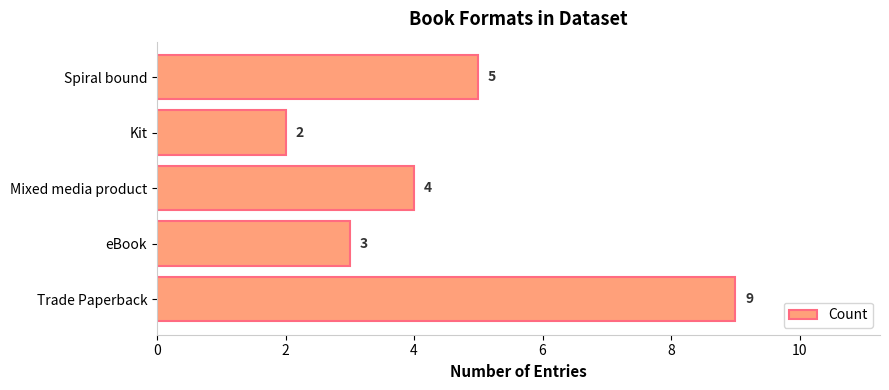

Approximately how many times larger is the value at Kit compared to Spiral bound?

0.4